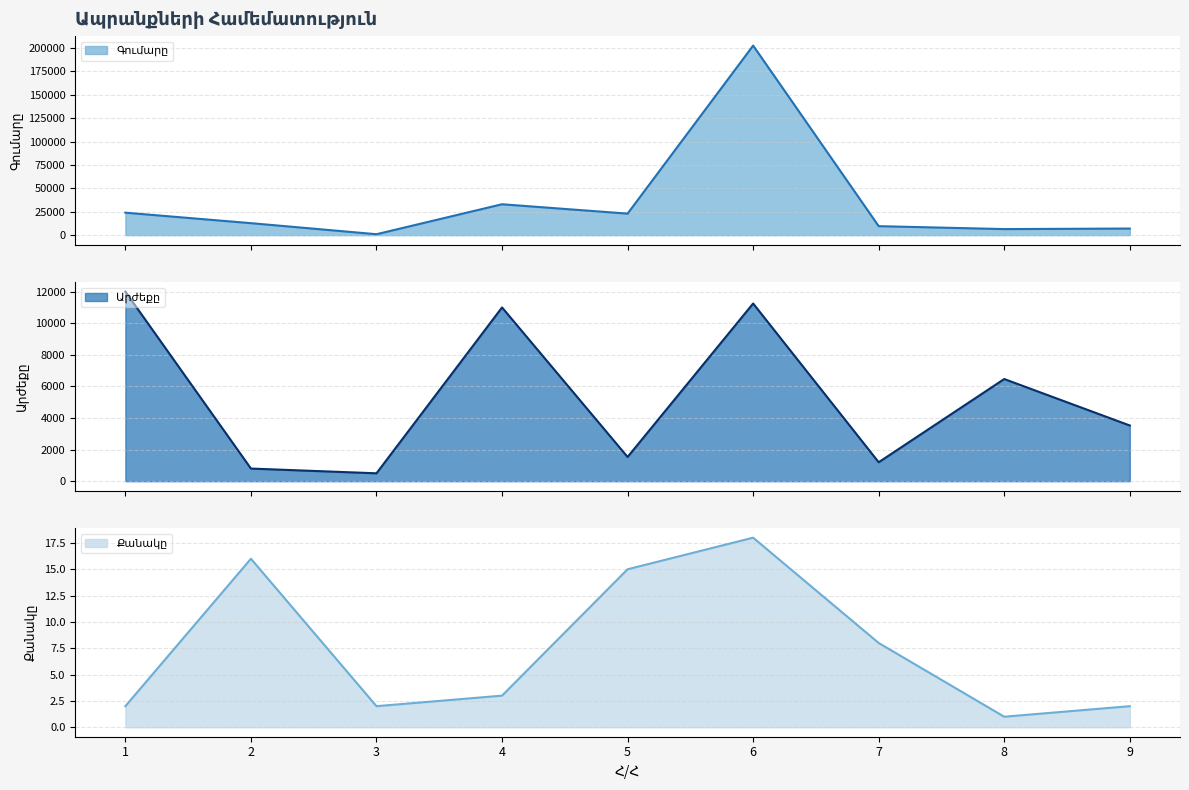

What is the value of the Քանակը point at the 2nd from the left?

16